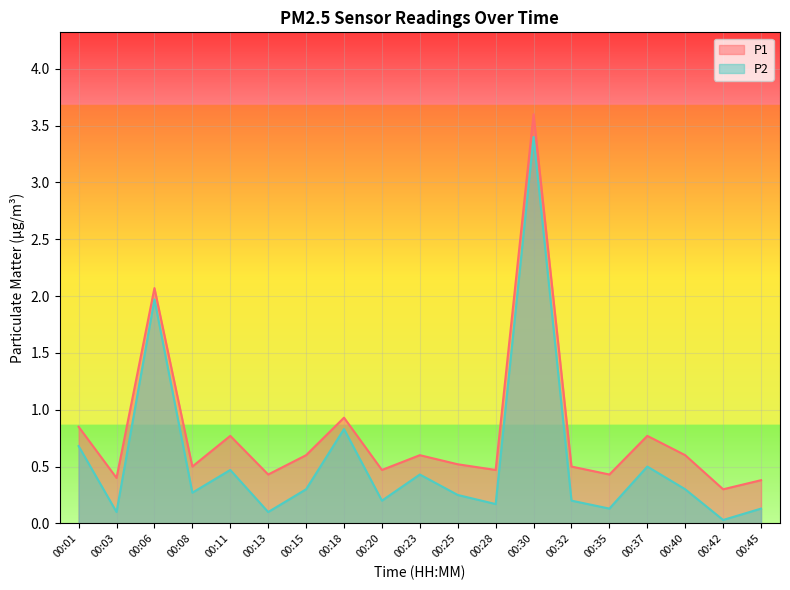

True or false: P2 and P1 intersect in this chart.

False